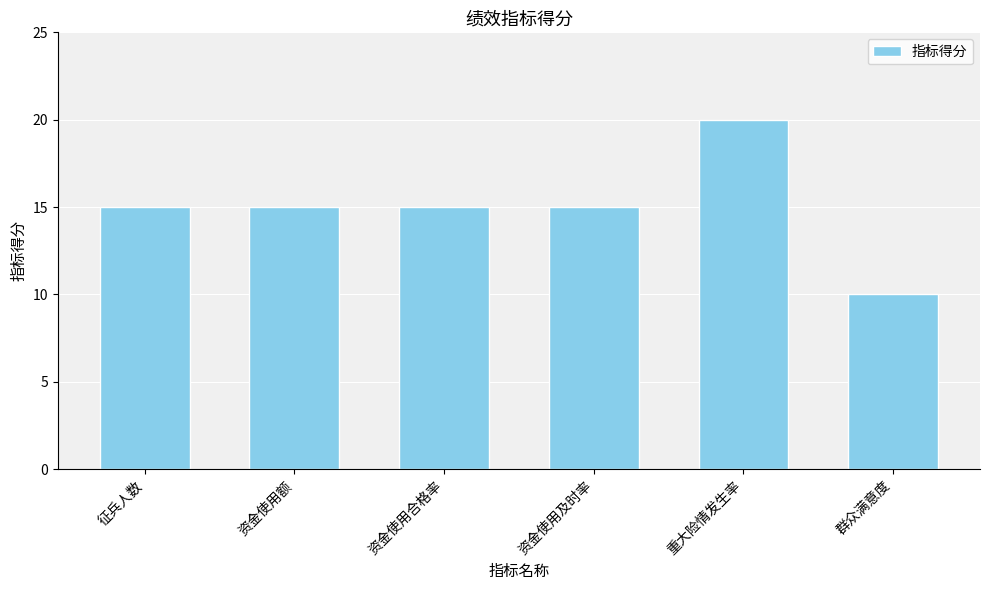

What is the label of the 6th bar from the left?

群众满意度